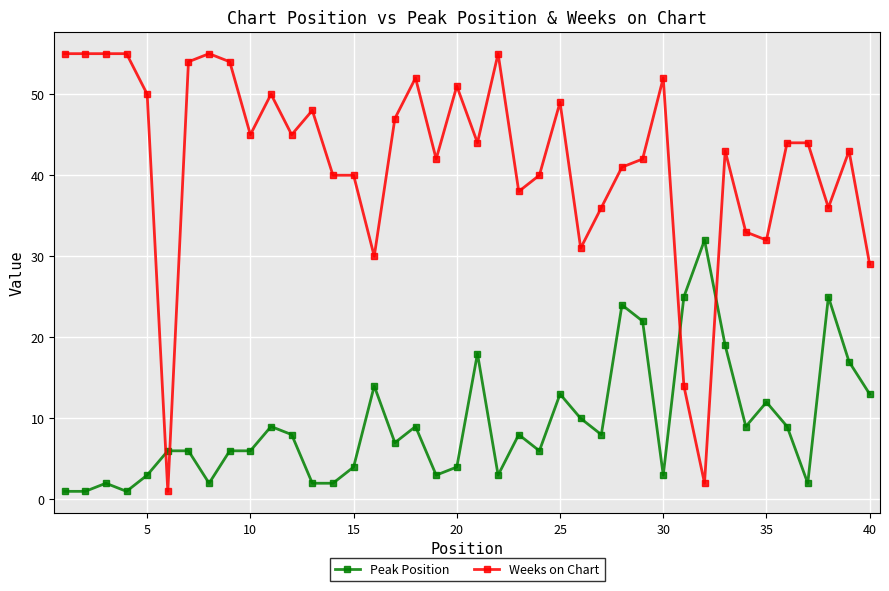

Which series has the largest total across all categories?

Weeks on Chart